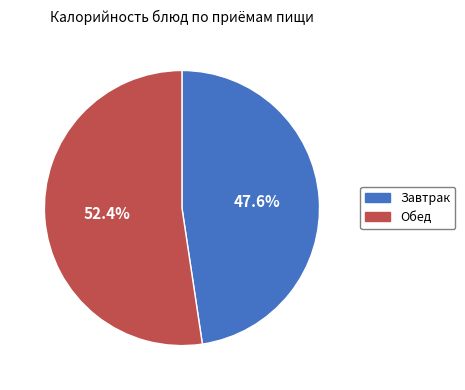

How many slices are in this pie chart?

2